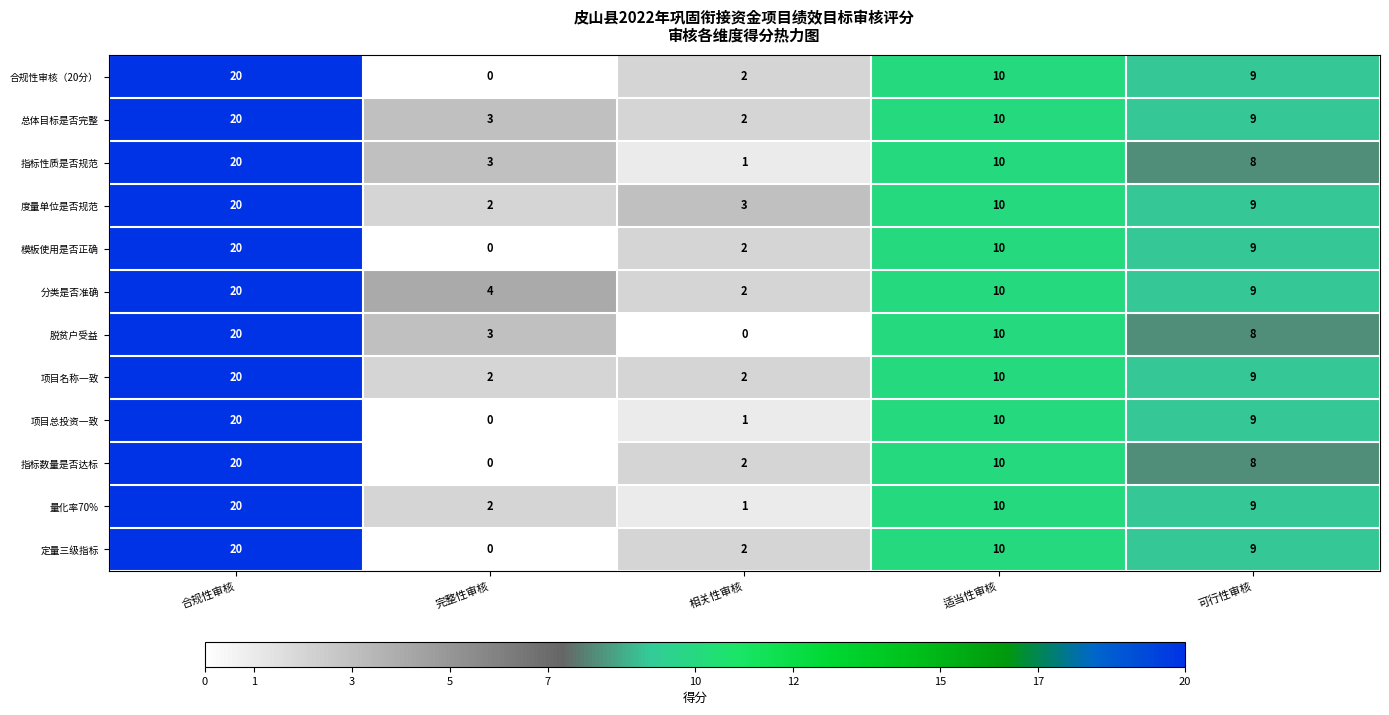

Count the 脱贫户受益 values in the range 3 to 10.

3